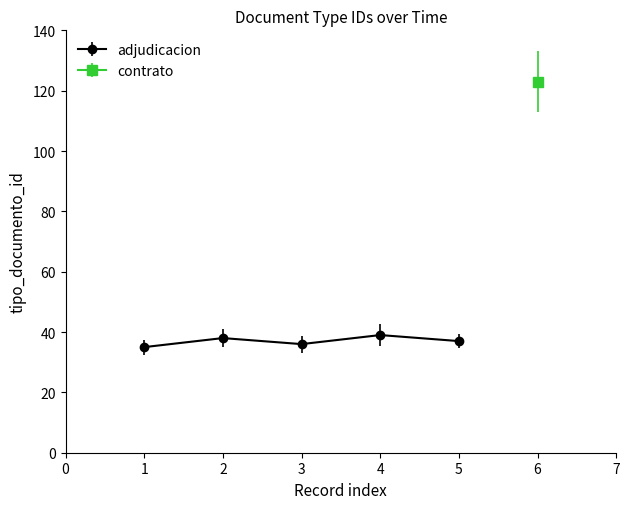

What is the value of the adjudicacion point at the 3rd from the left?

36